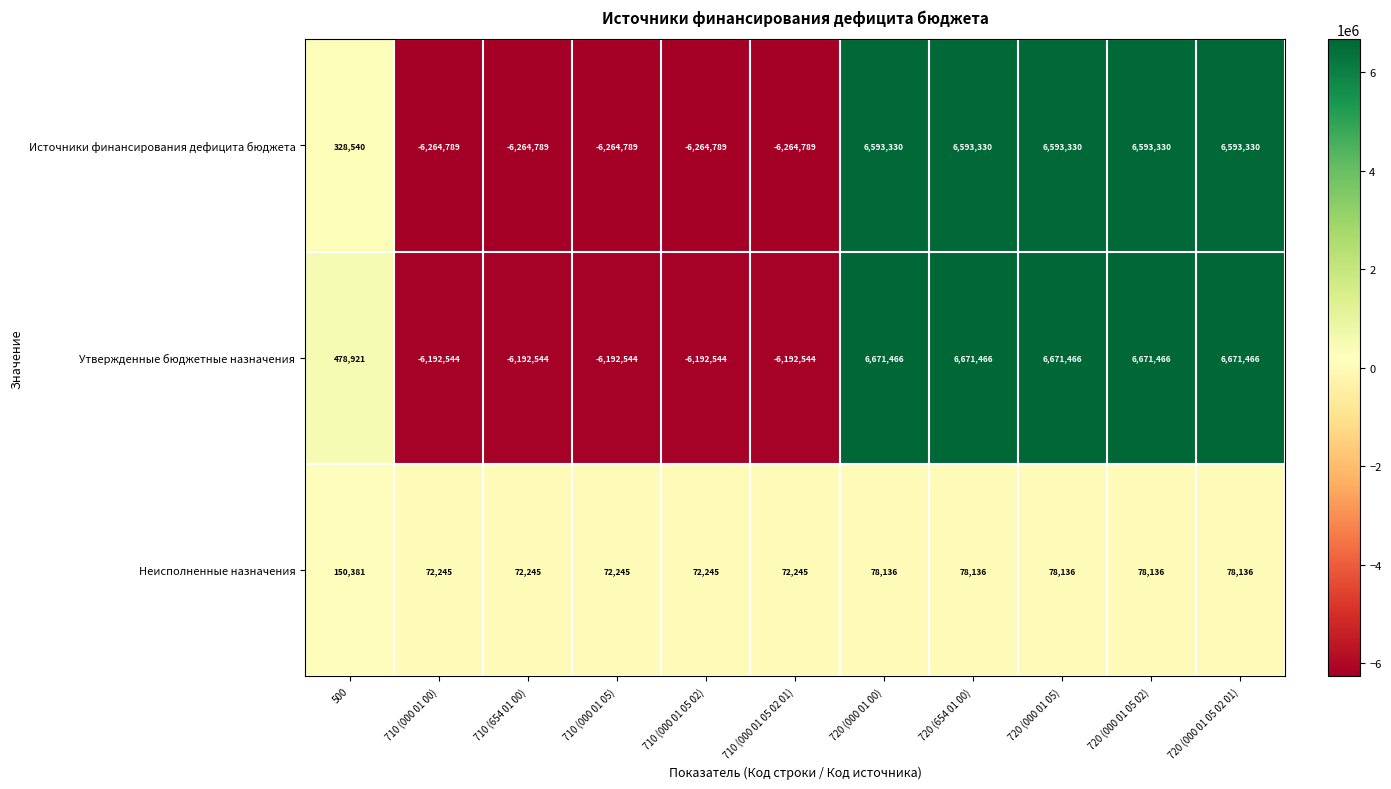

Which series has the largest total across all categories?

Утвержденные бюджетные назначения